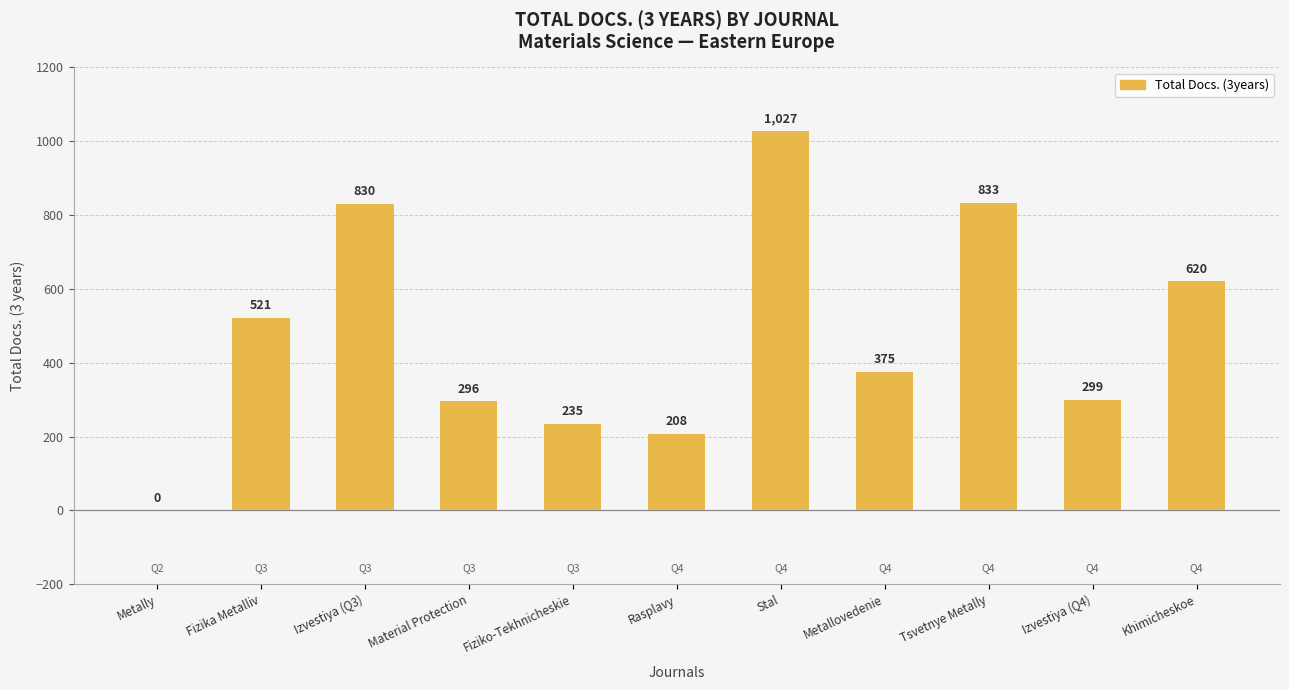

What is the sum of the values at Metally and Tsvetnye Metally?

833